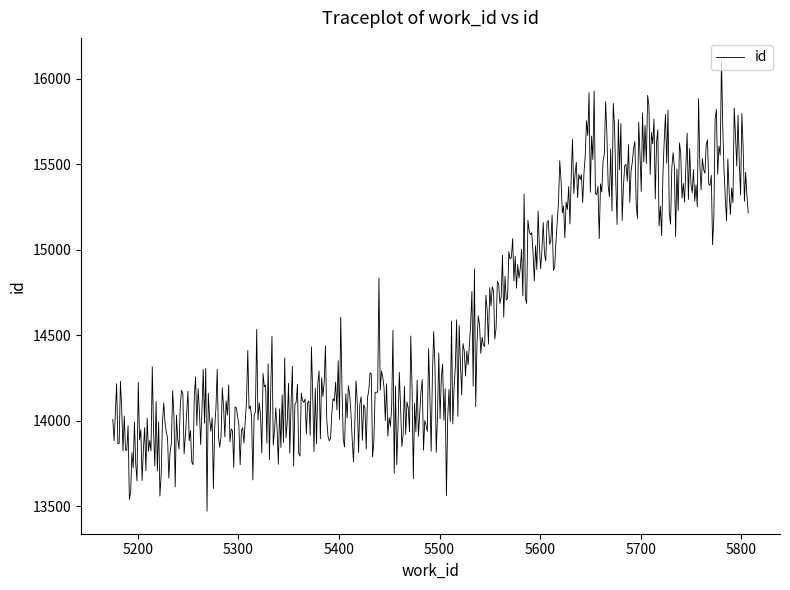

What is the minimum value shown in the chart?

13472.2